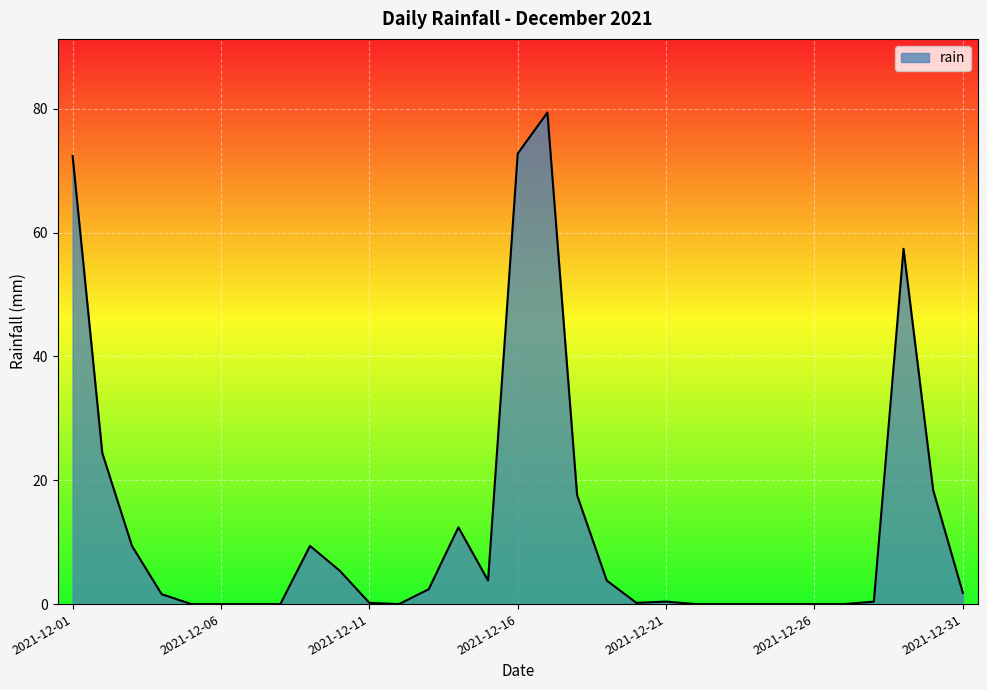

What is the difference between the maximum and minimum values?

79.4